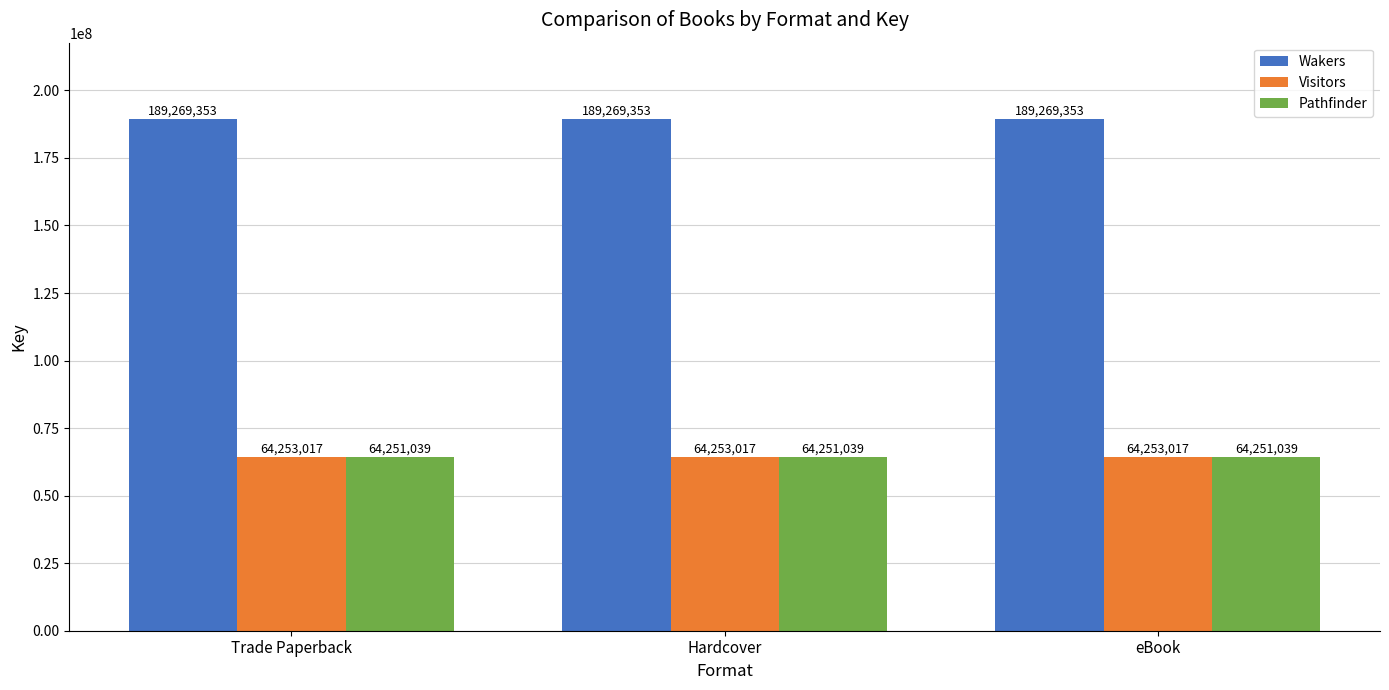

What is the total value across all series at eBook?

317773409